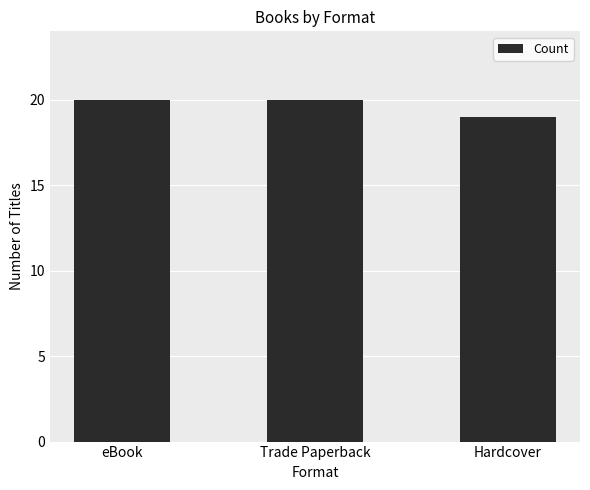

What is the ratio of the value at eBook to the value at Hardcover?

1.1